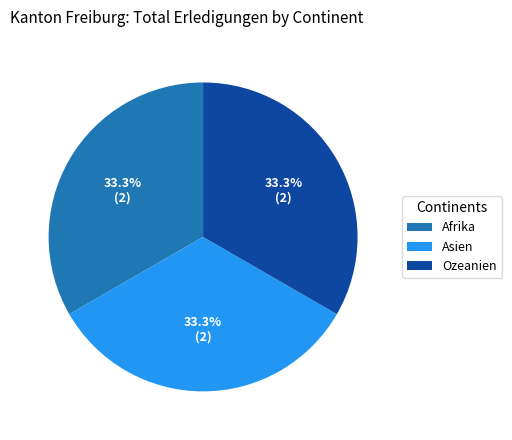

How much of the chart is everything except Asien?

66.7%